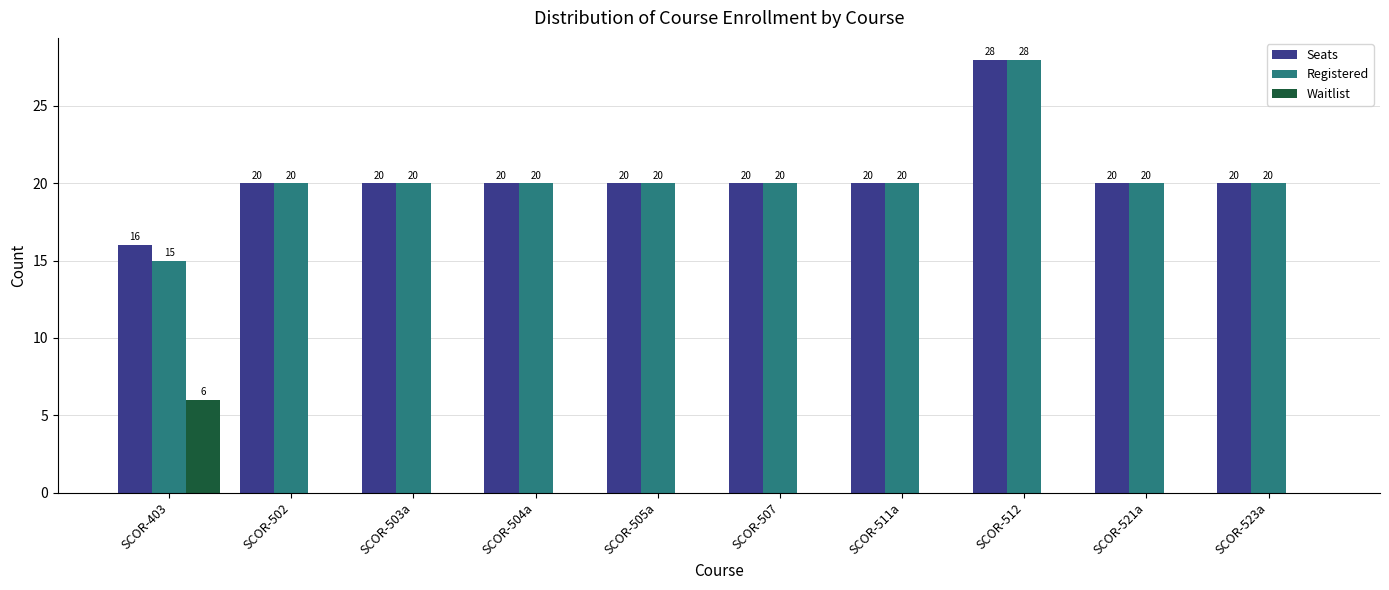

How many distinct data groups are displayed?

3